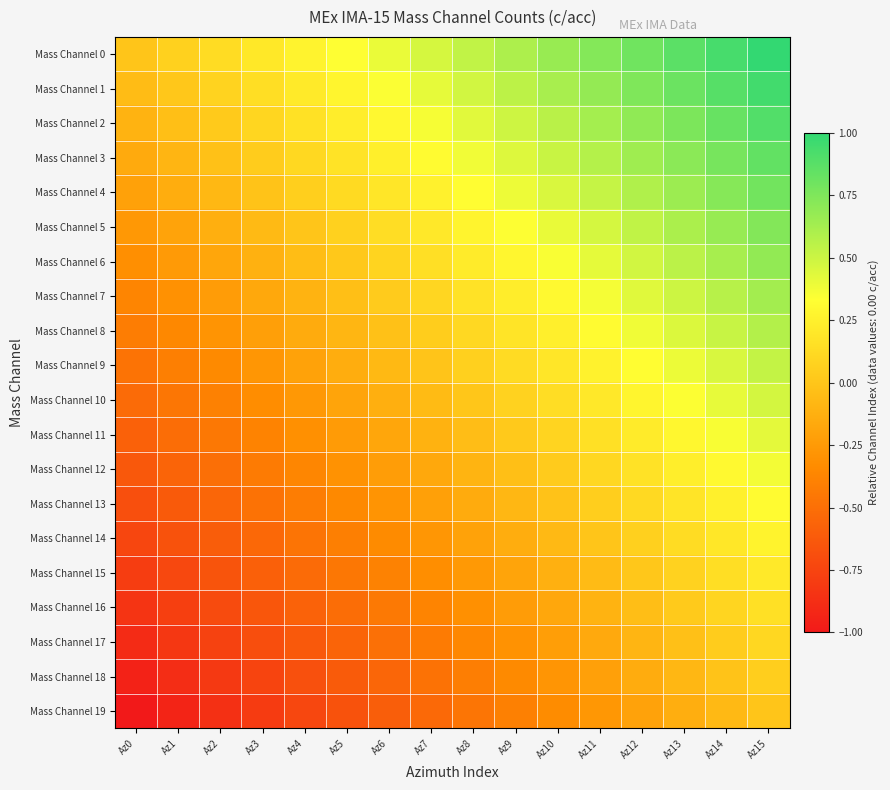

Count the number of categories in the chart.

16